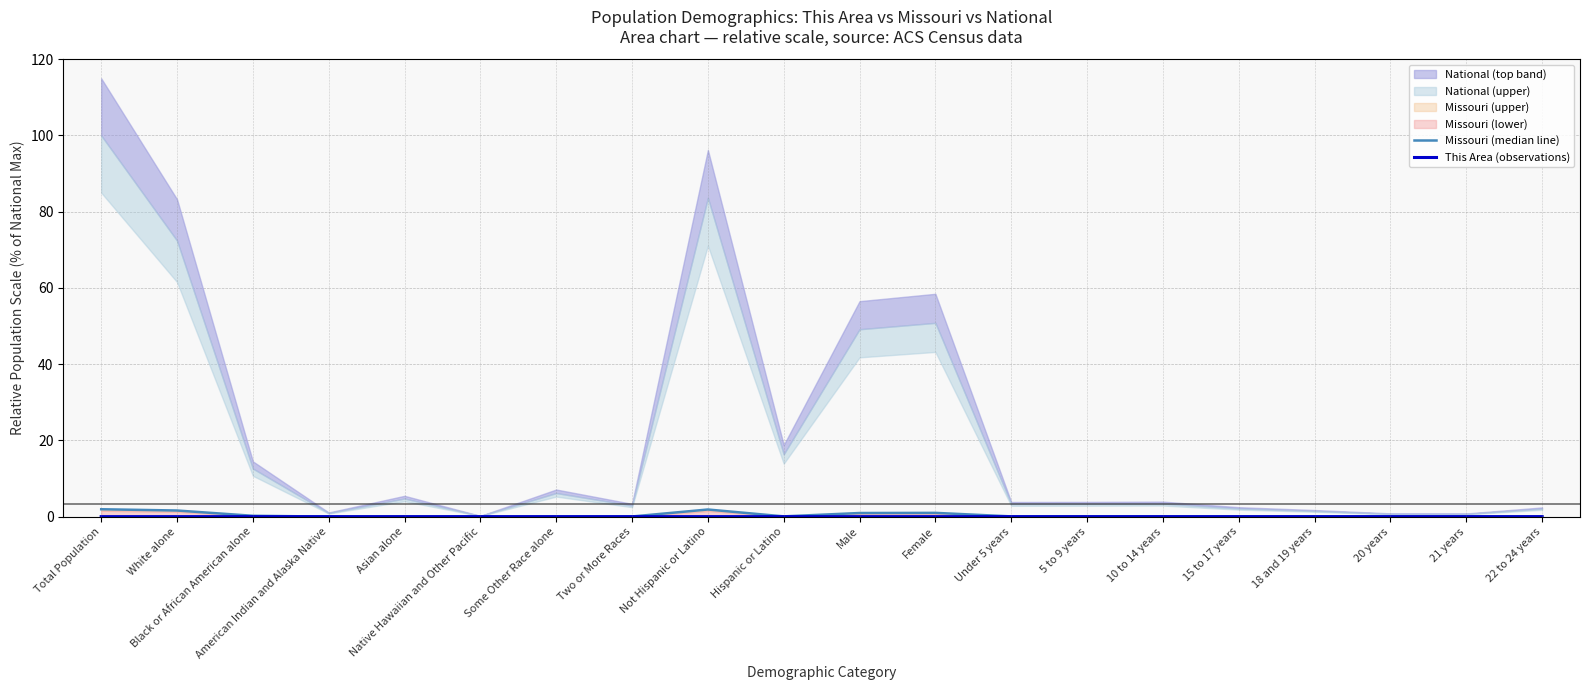

Count the number of categories in the chart.

20